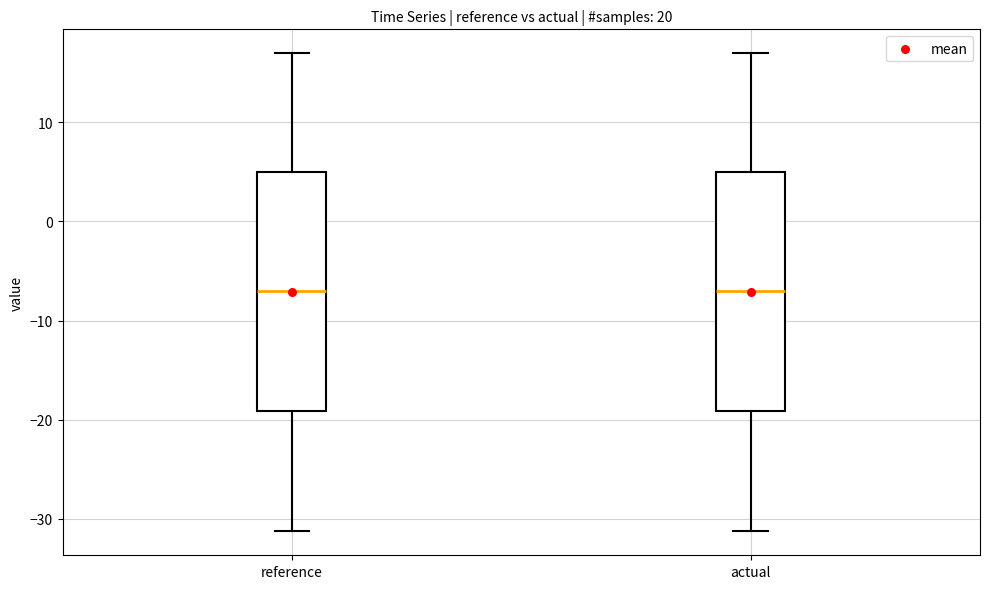

Reading left to right, transcribe this box plot: for each box, give where its median line is, the range the box spans, and where its two whiskers end, as read against the y-axis. The values are not printed on the chart, so give them approximately, as read against the axis.

reference: median -7, box -19 to 5, whiskers -31 to 17
actual: median -7, box -19 to 5, whiskers -31 to 17